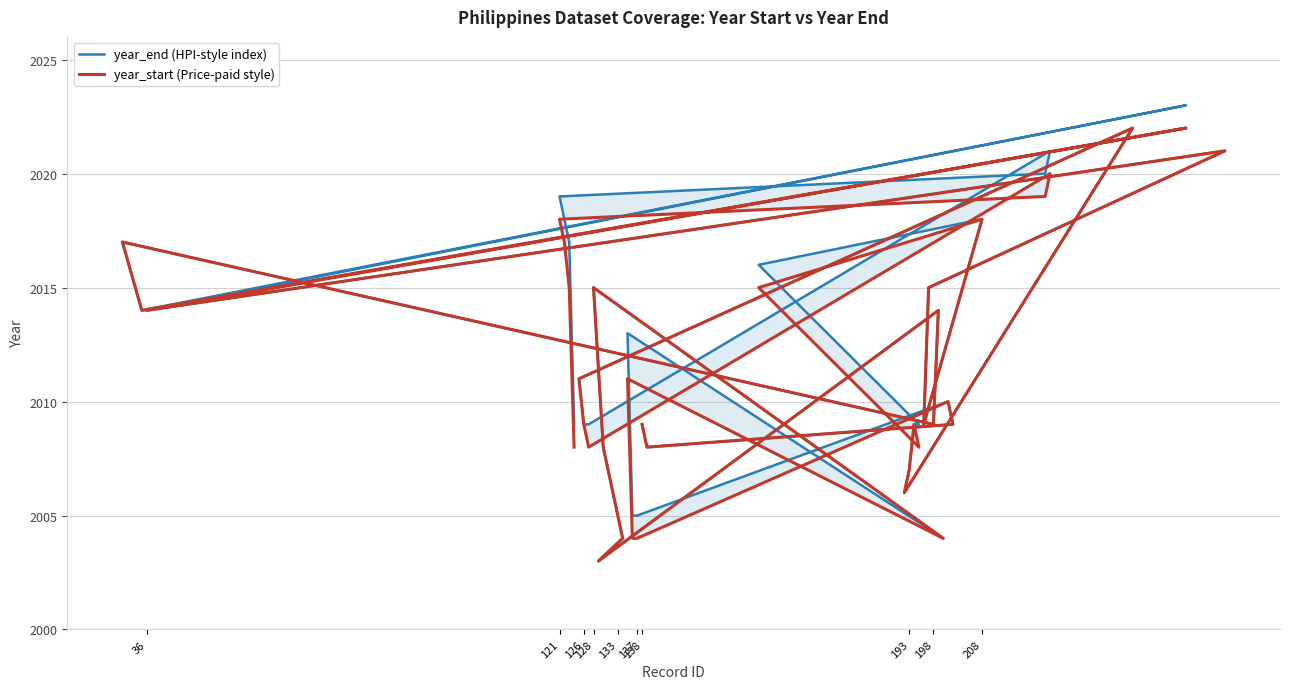

What is the minimum value shown in the chart?

2003